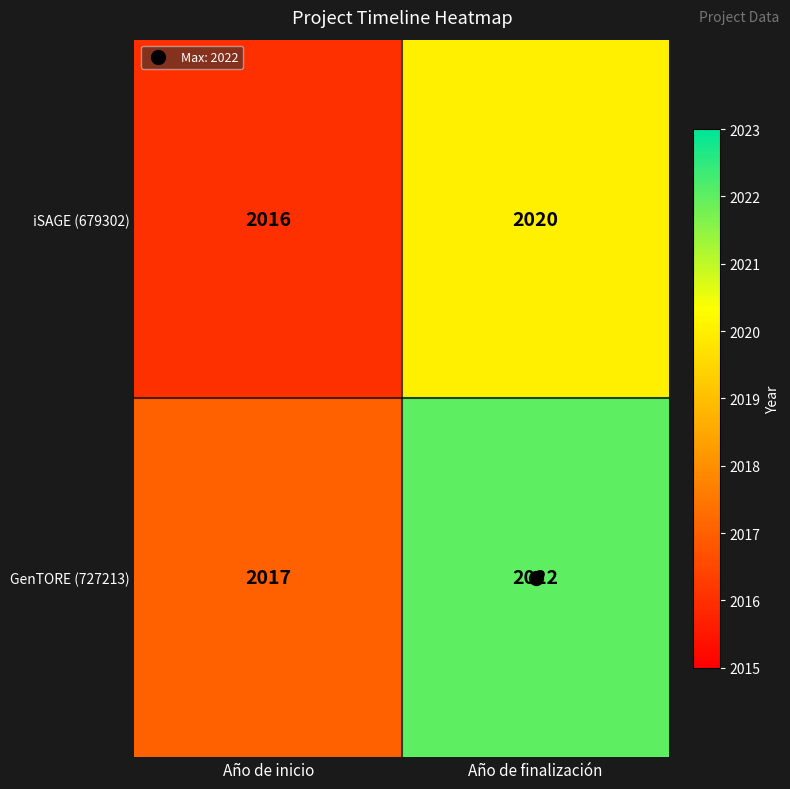

Is it true that iSAGE (679302) equals 631 at Año de inicio?

False